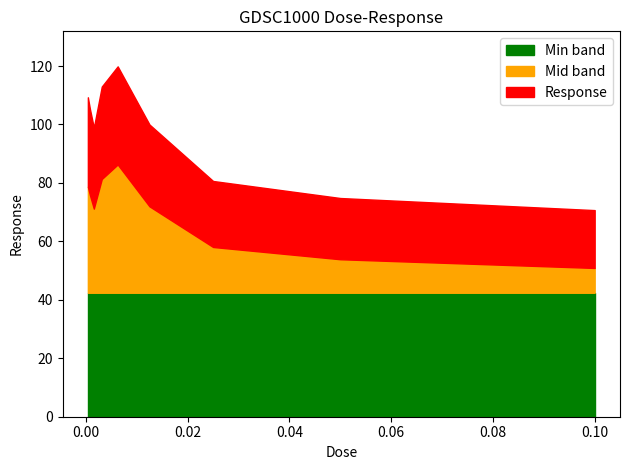

Rank the categories by value from highest to lowest.

0.00625, 0.003125, 0.000390625, 0.00078125, 0.0125, 0.0015625, 0.025, 0.05, 0.1